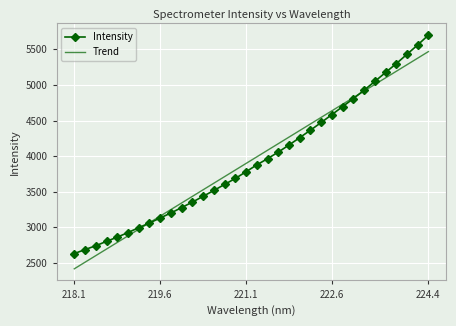

What is the maximum value for Trend?

5469.0